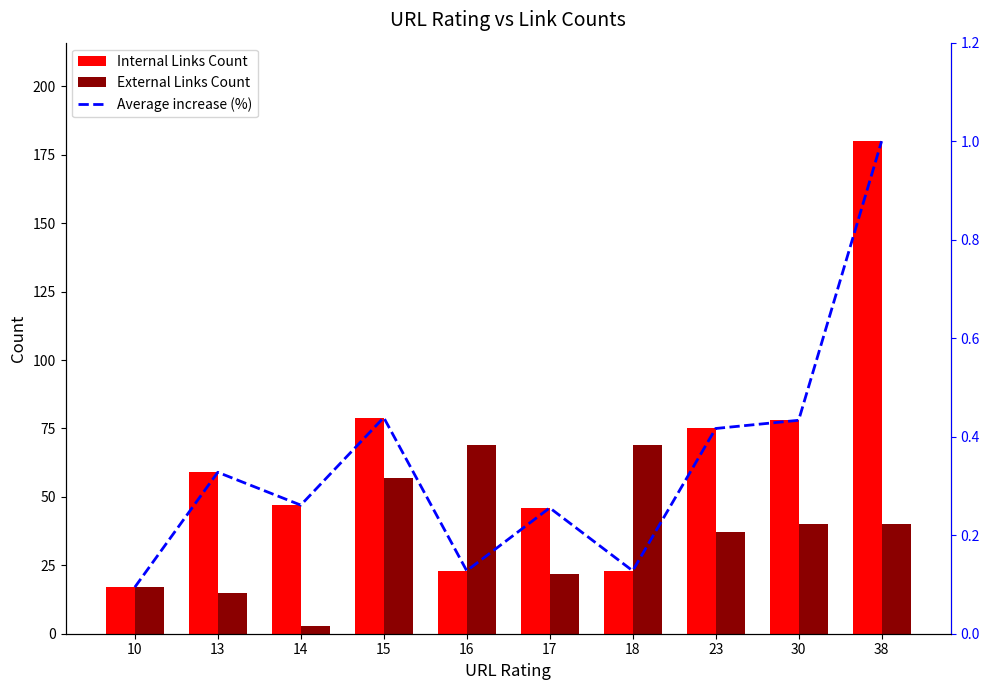

Read the Internal Links Count value at 16.

23.0